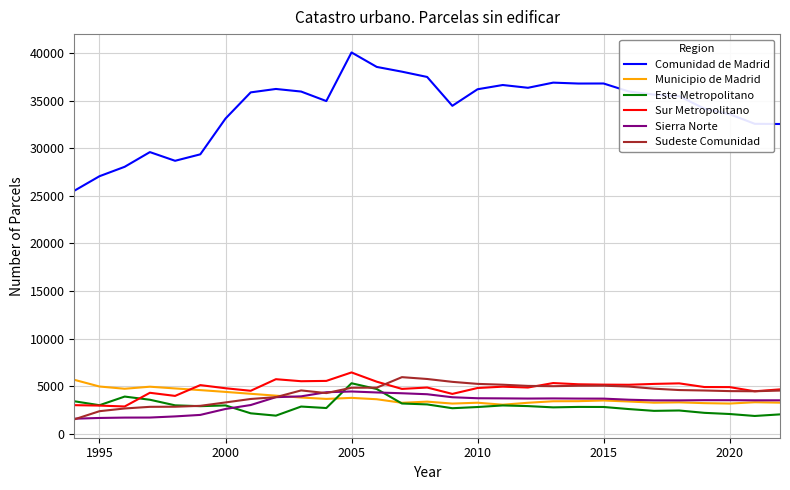

At how many categories does at least one series exceed 30259?

23